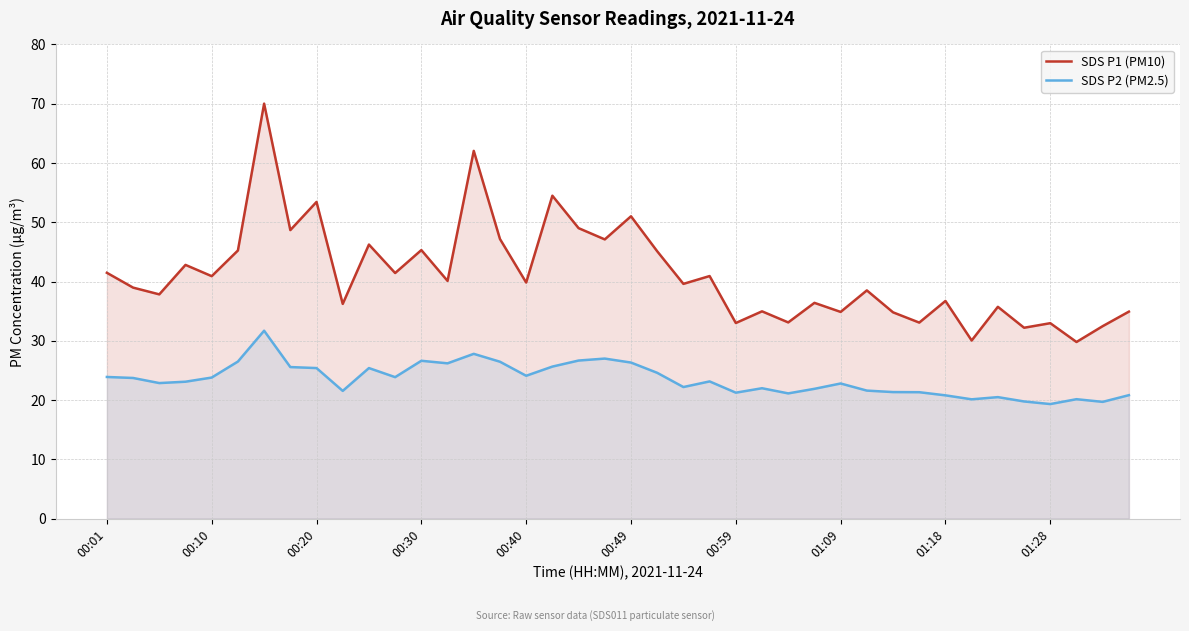

What position from the left is 23?

24